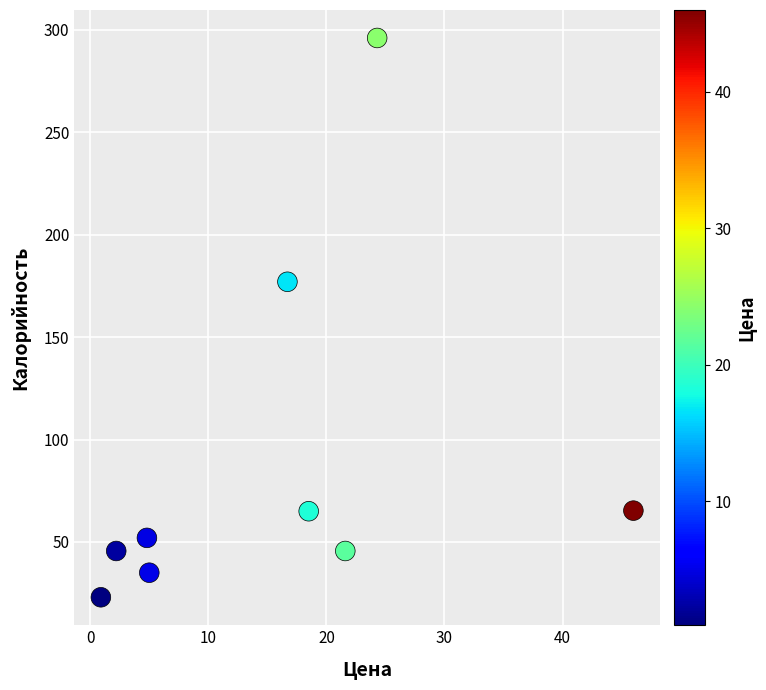

What Y value in the scatter plot is closest to 159?

177.0